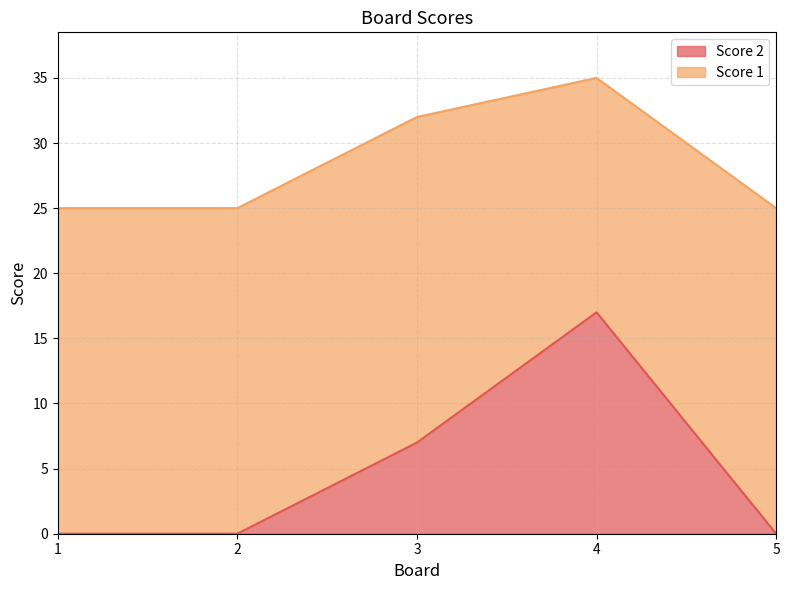

Which category has the highest value across all series?

4